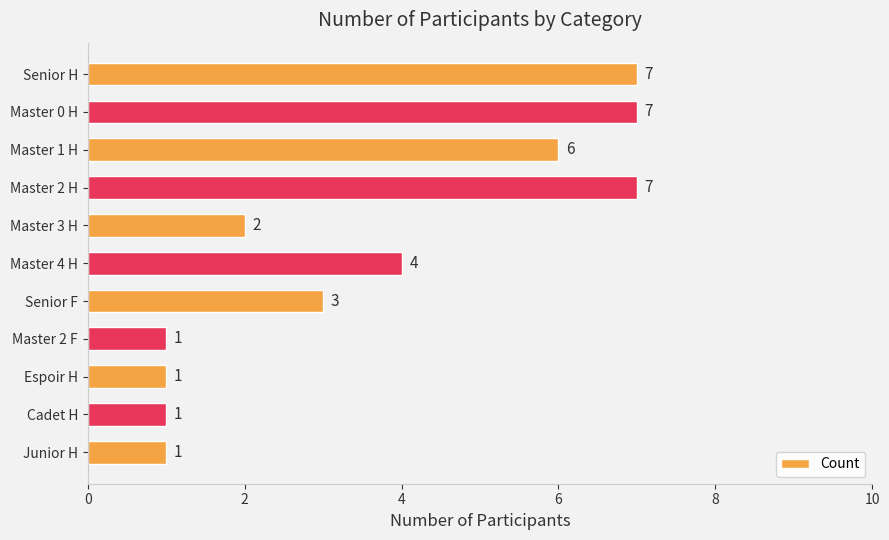

Count the values in the range 1 to 7.

11